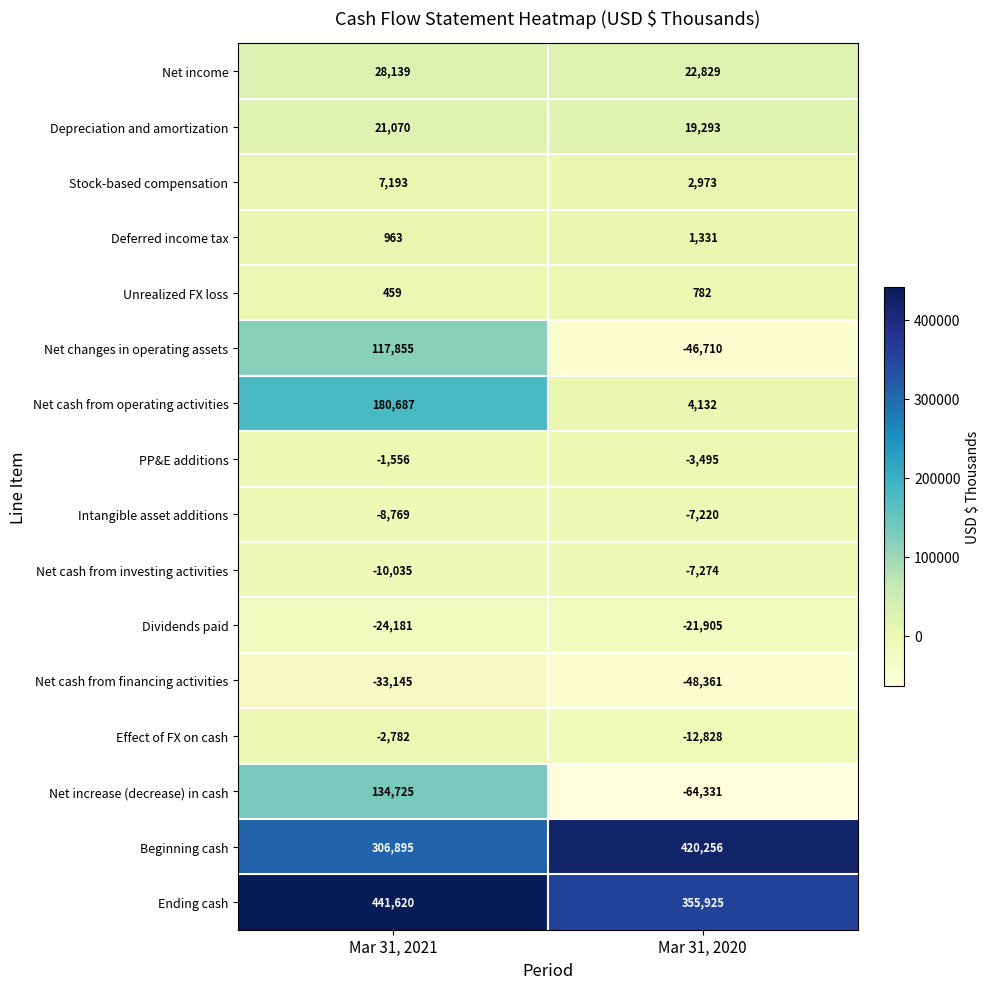

Which series has the widest spread of values?

Net increase (decrease) in cash